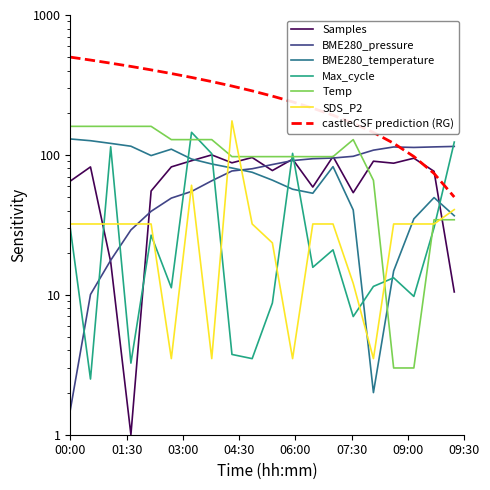

What position from the right is 05:00?

10